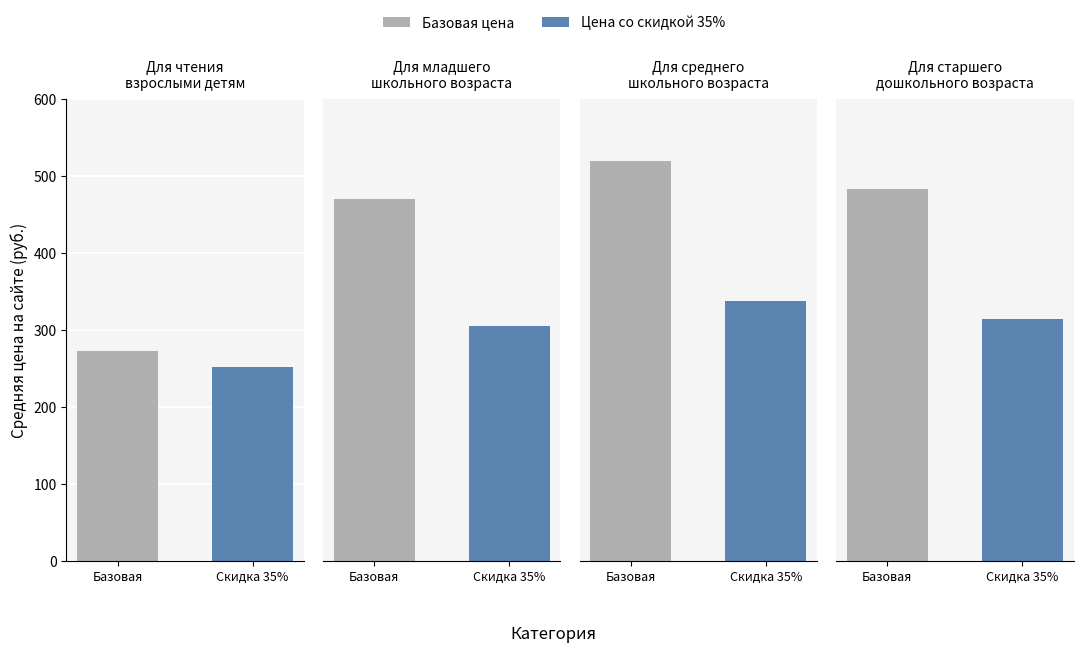

Which series changed the most between 0 and 3?

Цена (без скидки)